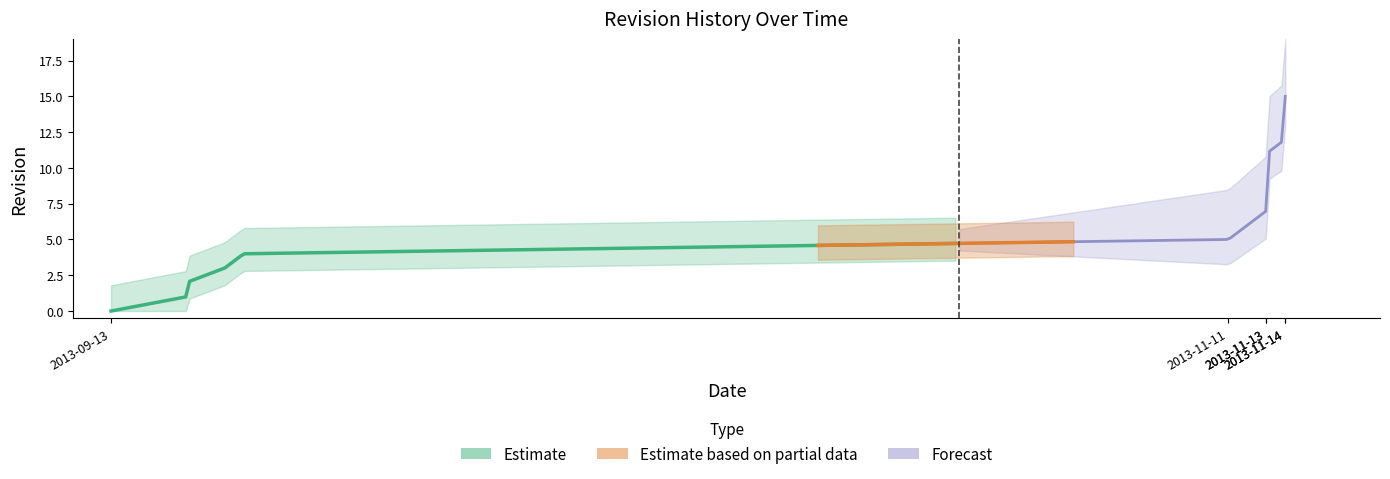

Rank the categories by value from lowest to highest.

2013-09-13, 2013-09-17, 2013-09-17, 2013-09-19, 2013-09-20, 2013-11-11, 2013-11-12, 2013-11-13, 2013-11-13, 2013-11-13, 2013-11-13, 2013-11-13, 2013-11-14, 2013-11-14, 2013-11-14, 2013-11-14